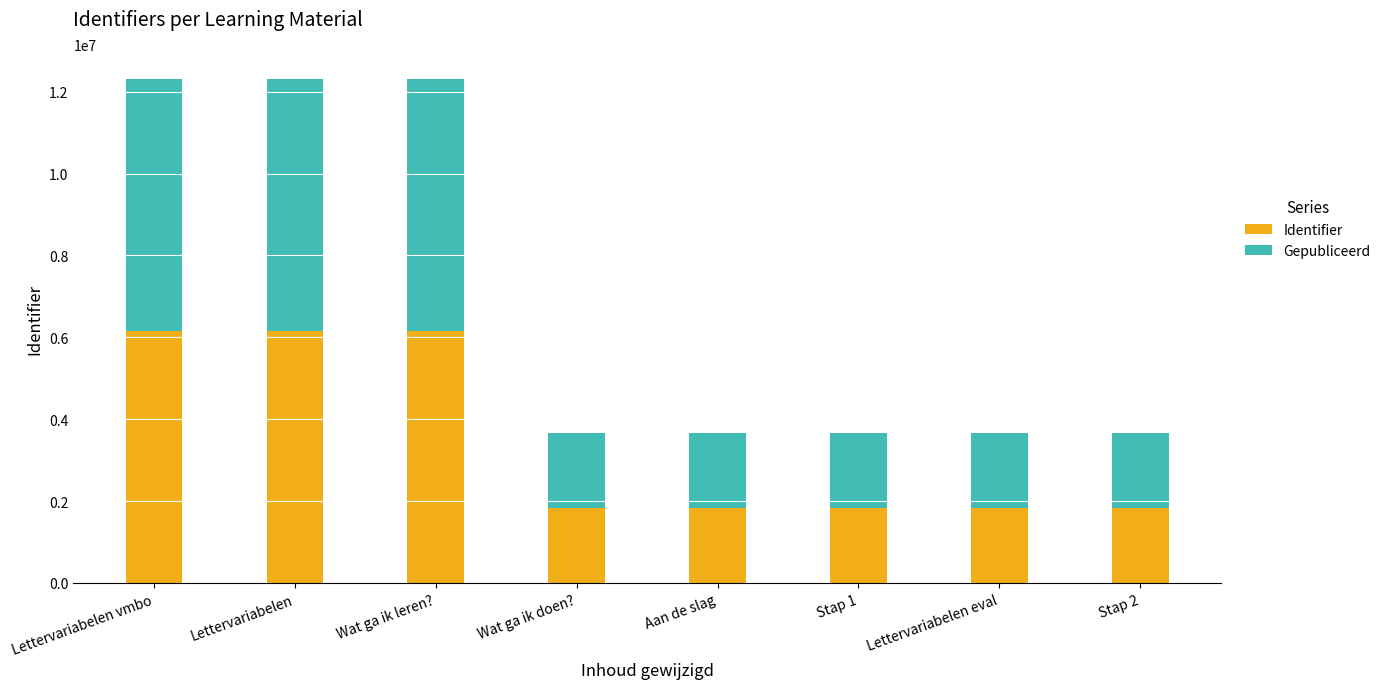

What is the total value across all series at Aan de slag?

3675322